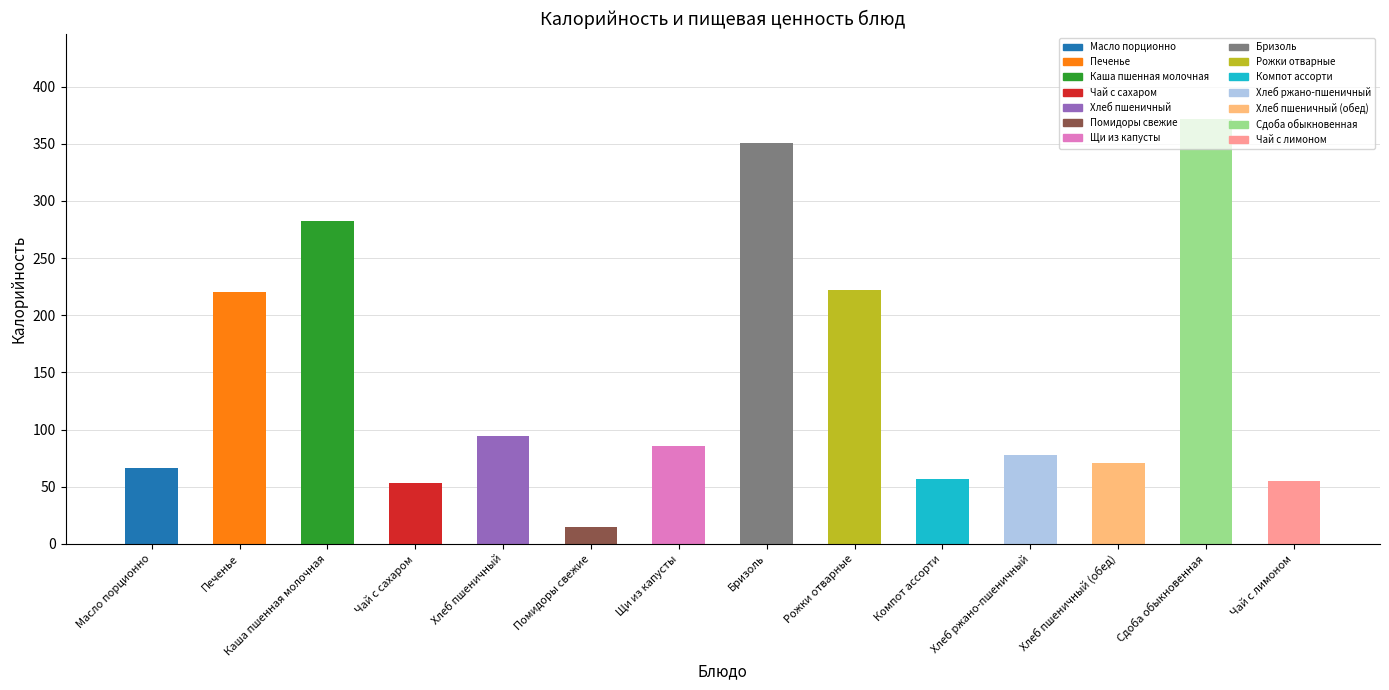

True or false: the data shows 54.8 at Чай с лимоном.

True